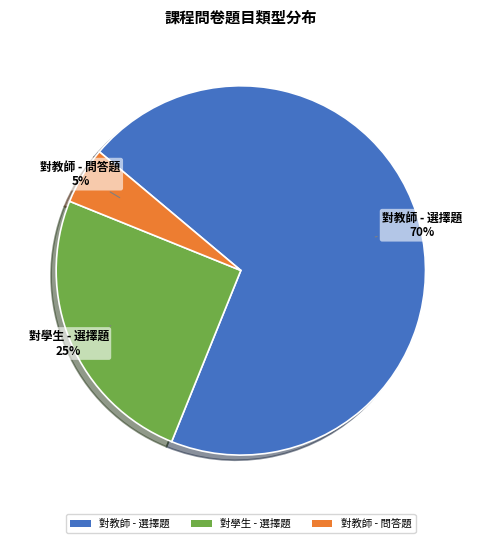

How many segments does this pie chart have?

3